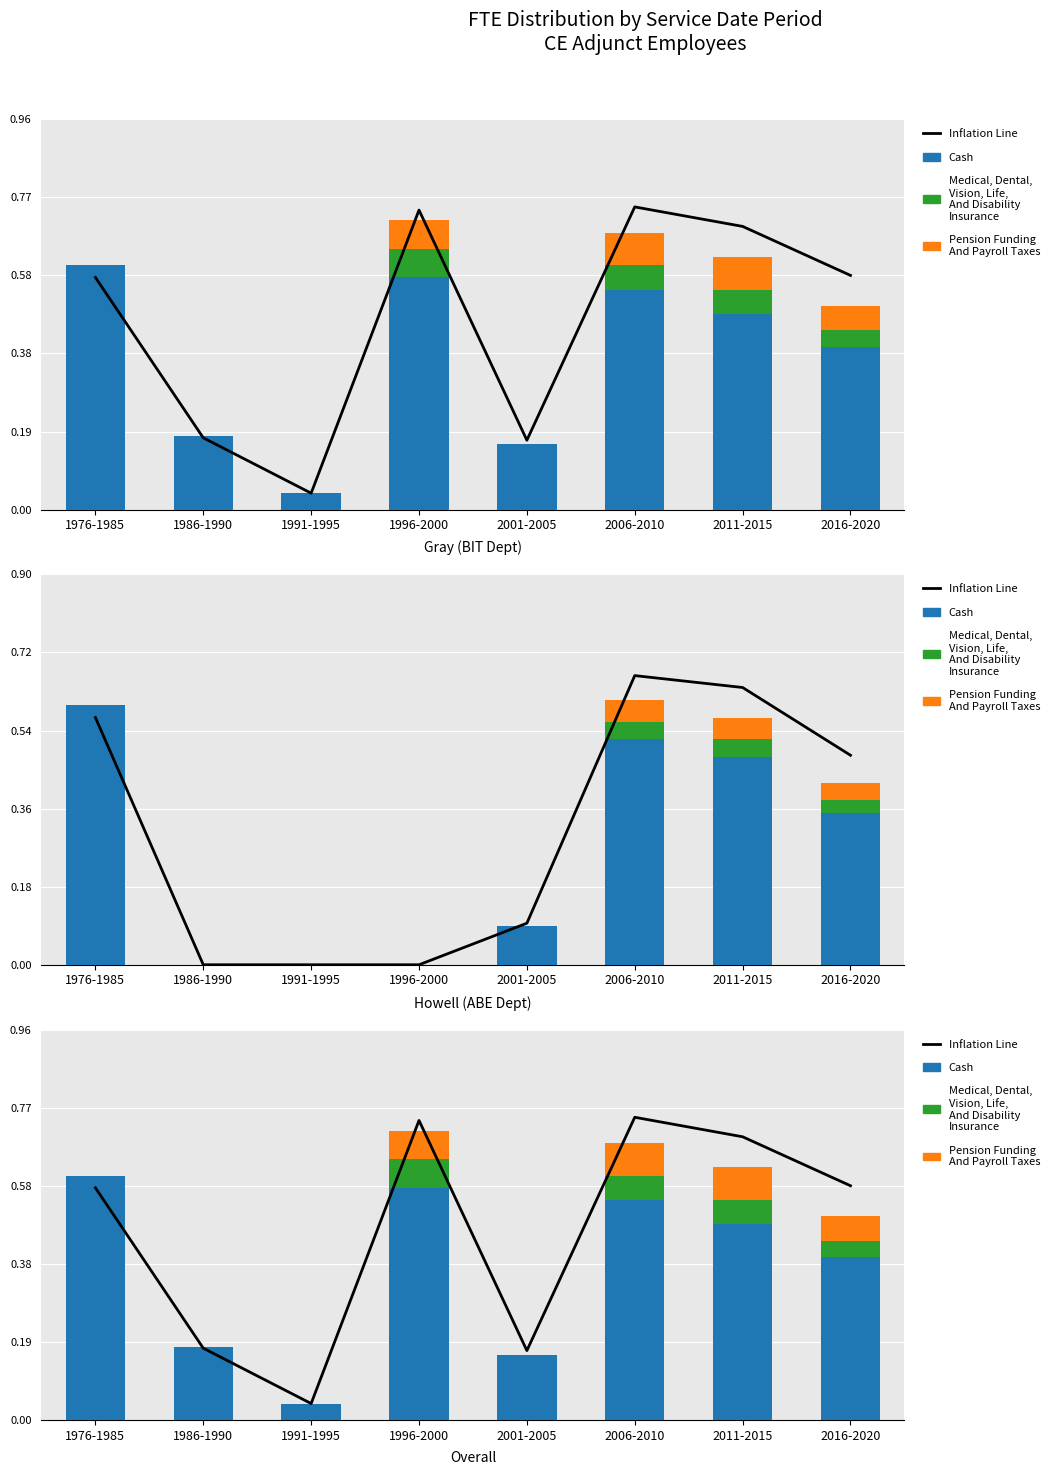

List the labels in order of Cash value, smallest first.

1991-1995, 2001-2005, 1986-1990, 2016-2020, 2011-2015, 2006-2010, 1996-2000, 1976-1985